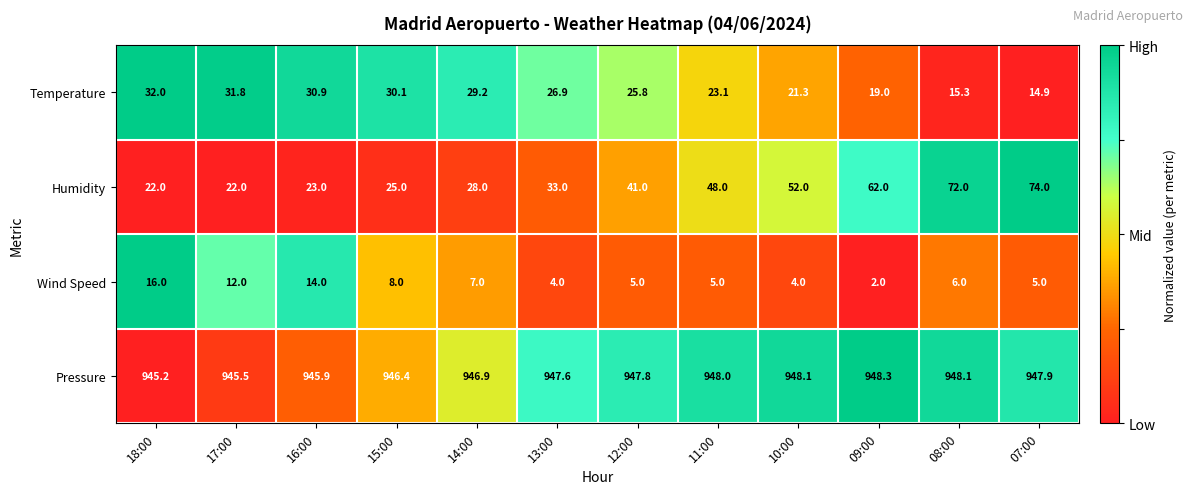

Read the Wind Speed value at 16:00.

14.0